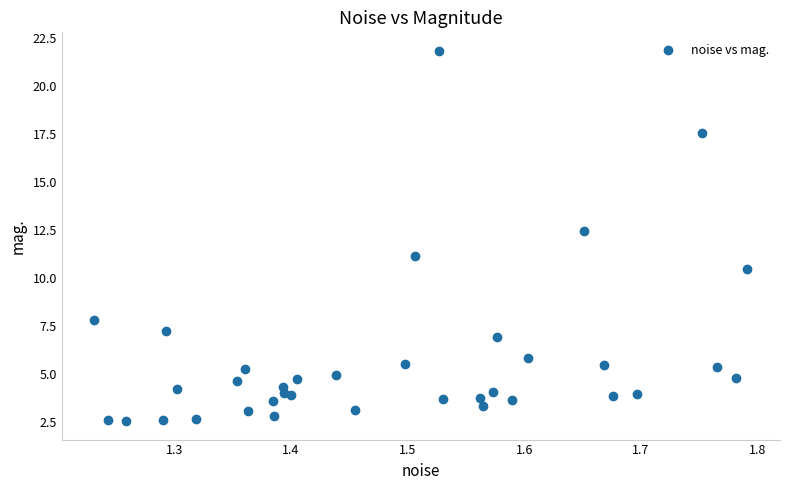

What Y value in the scatter plot is closest to 12?

12.5